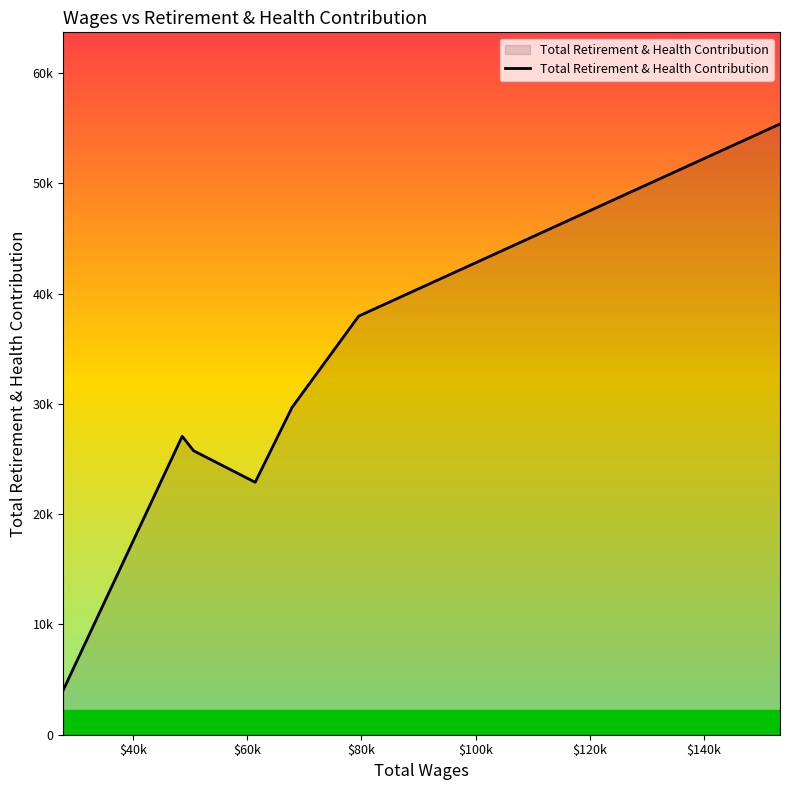

Does the chart display data point markers on the line(s)?

No